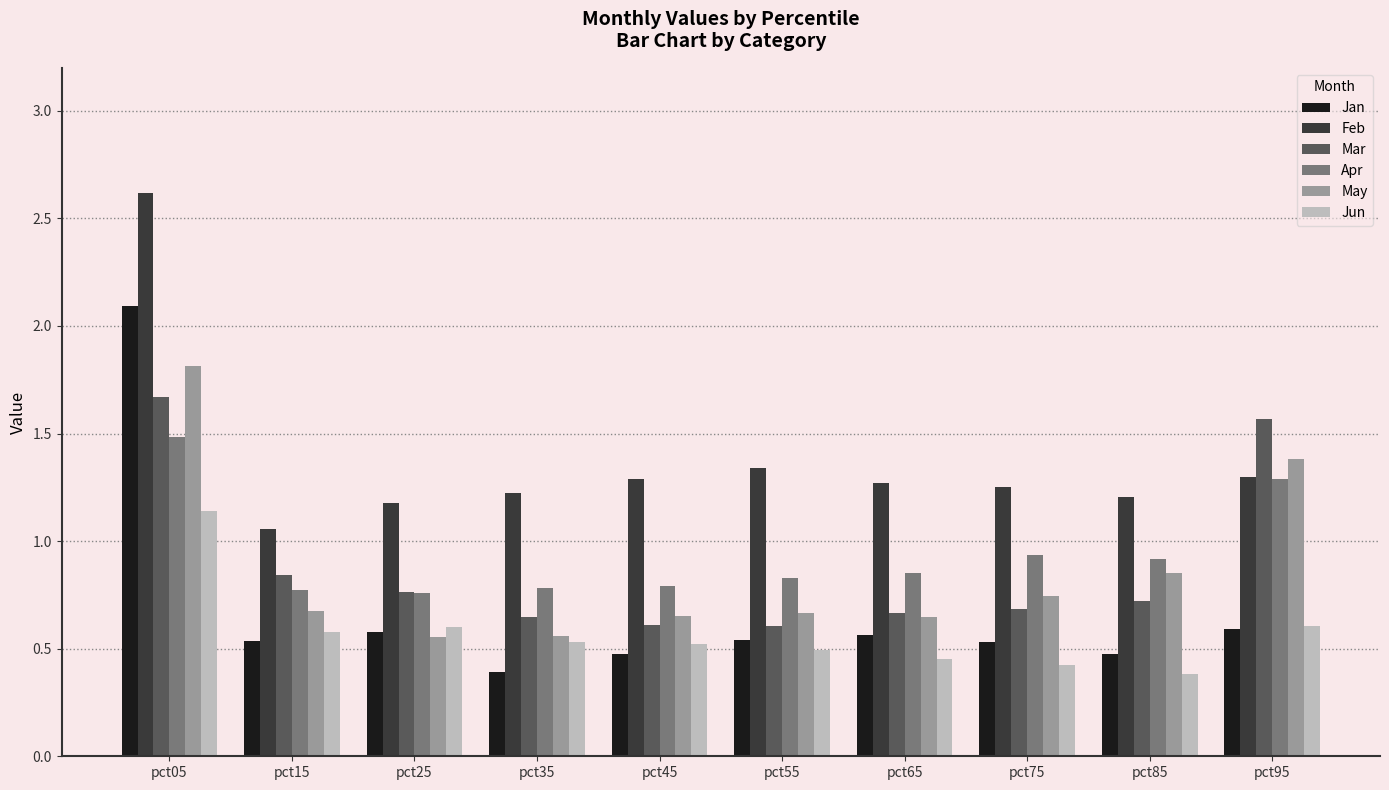

Between pct25 and pct95, which series saw the biggest shift?

May